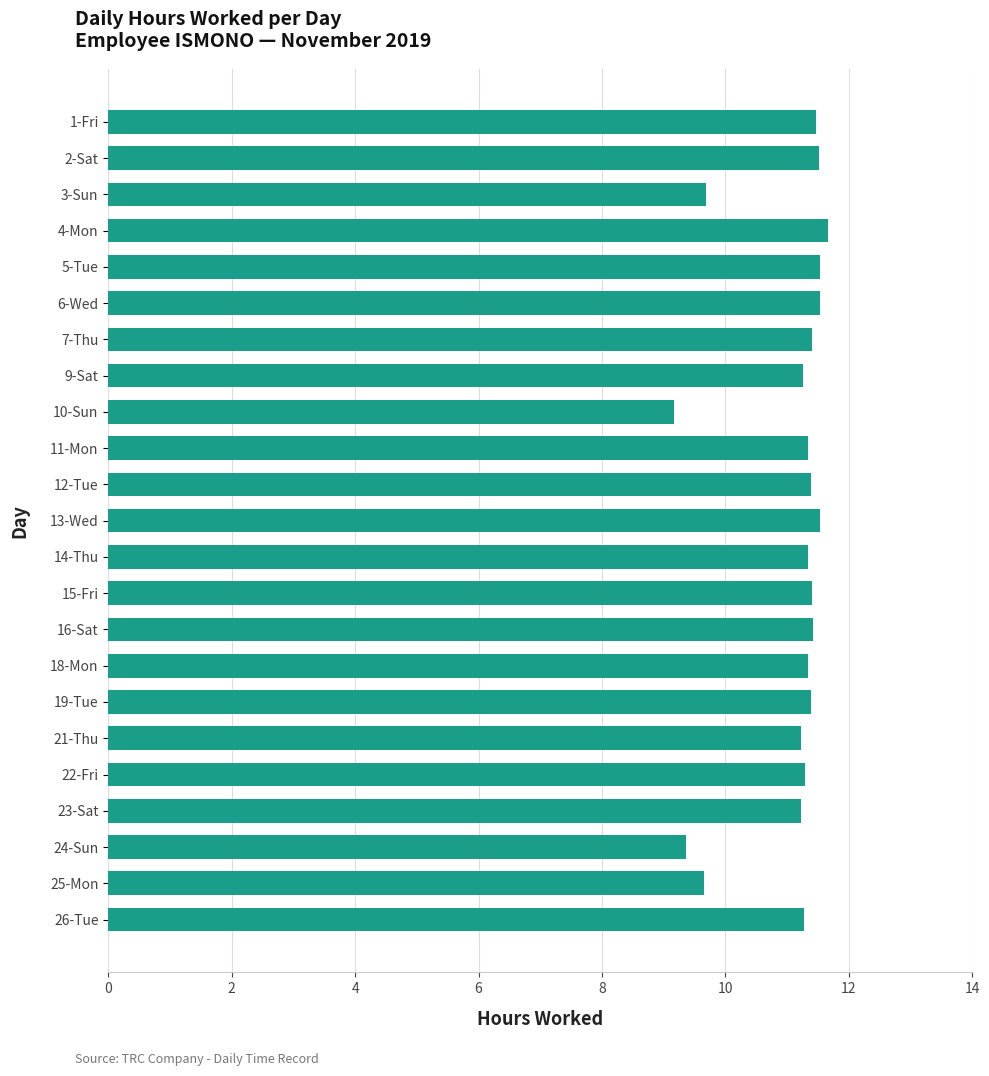

How many values exceed 11?

19